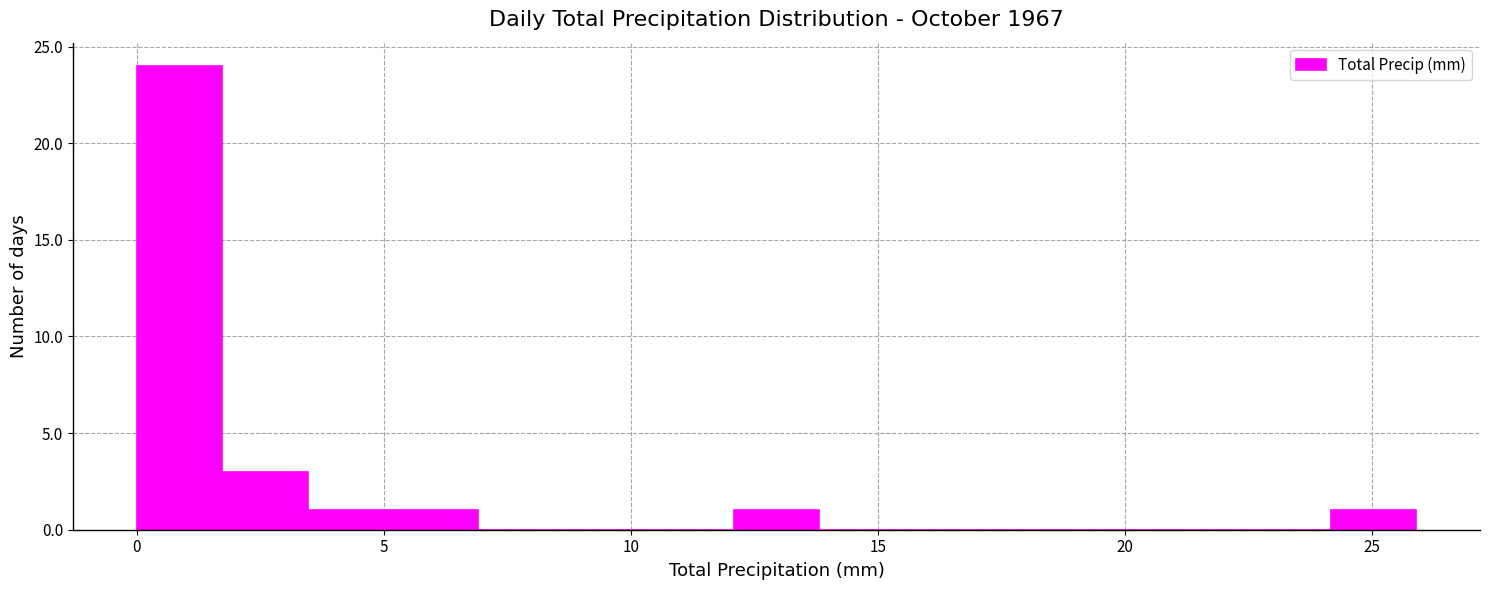

Read against the x-axis, roughly where is the centre of the tallest bar?

1.0